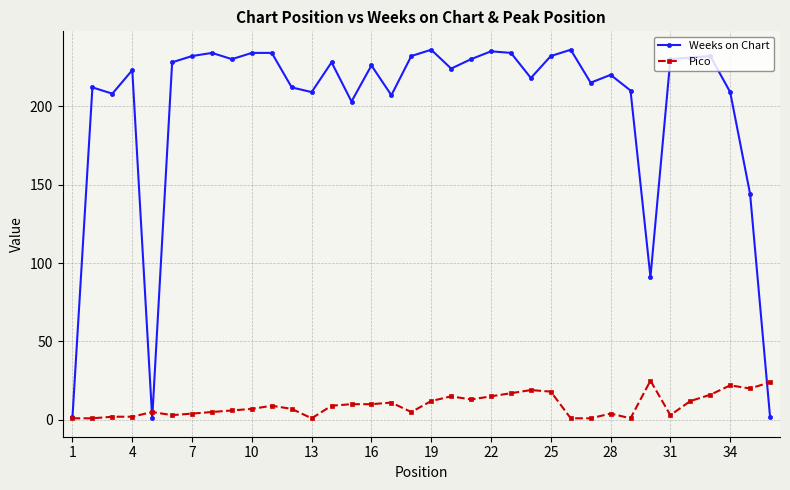

What is the greatest value displayed?

236